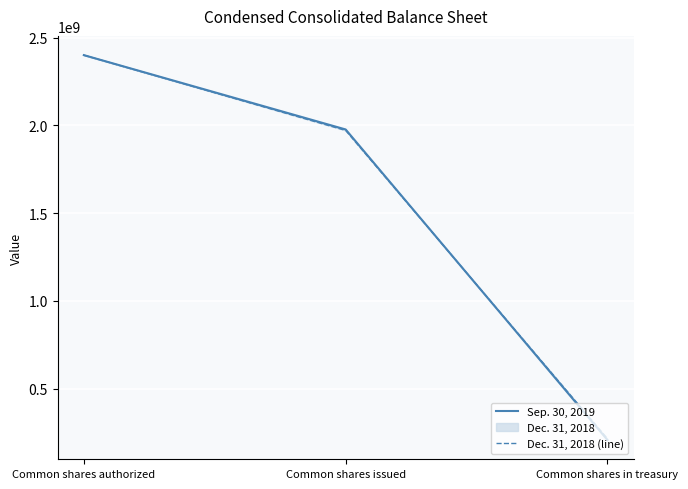

Rank the categories by Dec. 31, 2018 (line) value from lowest to highest.

Common shares in treasury, Common shares issued, Common shares authorized